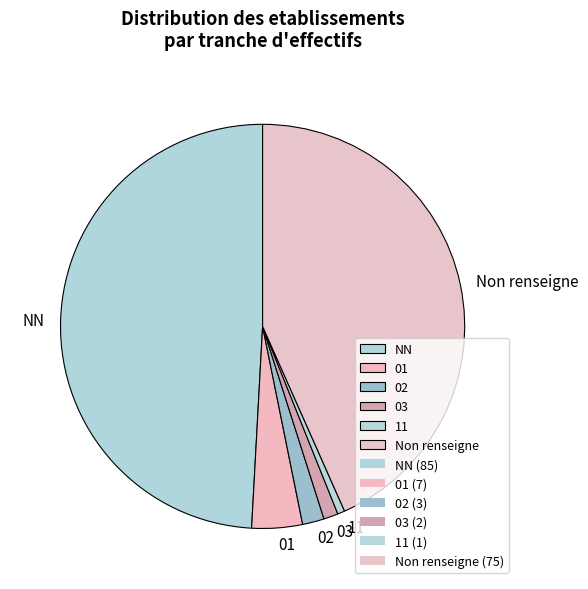

What is the largest slice in the pie chart?

NN